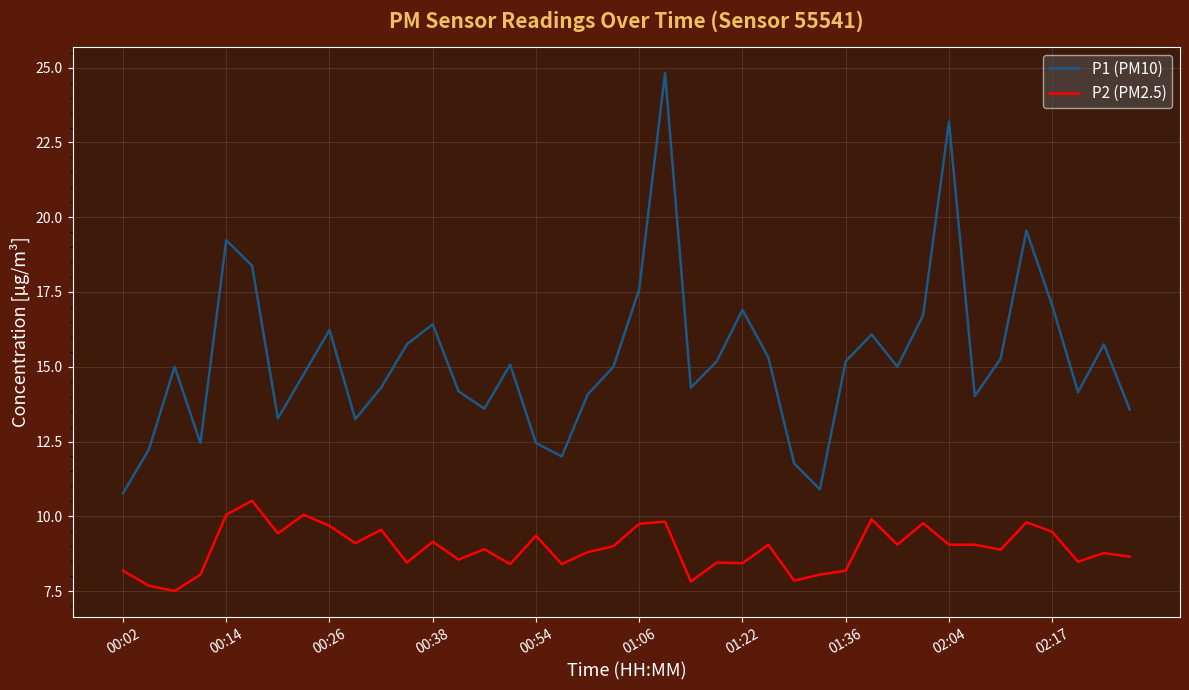

What is the difference between the maximum and minimum values in the P1 (PM10) series?

14.1